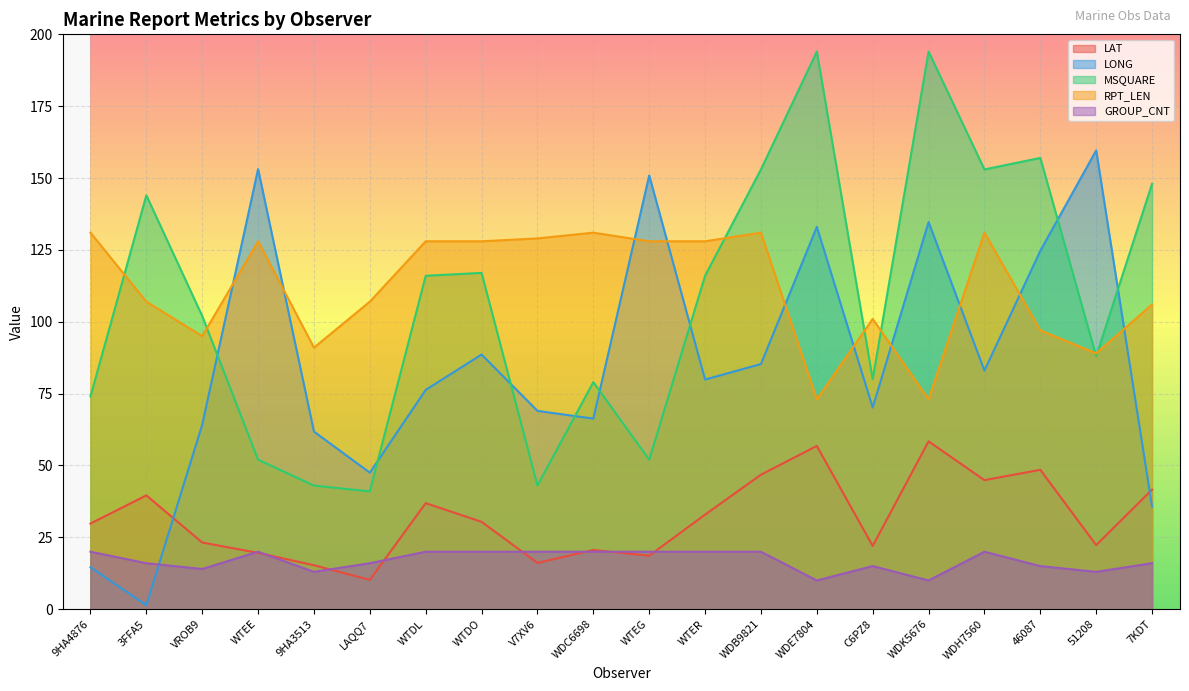

Which category has the lowest value in the GROUP_CNT series?

WDE7804